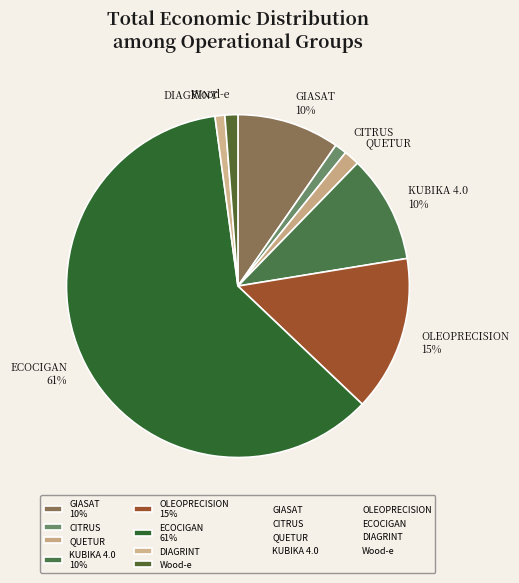

What is the largest slice in the pie chart?

ECOCIGAN